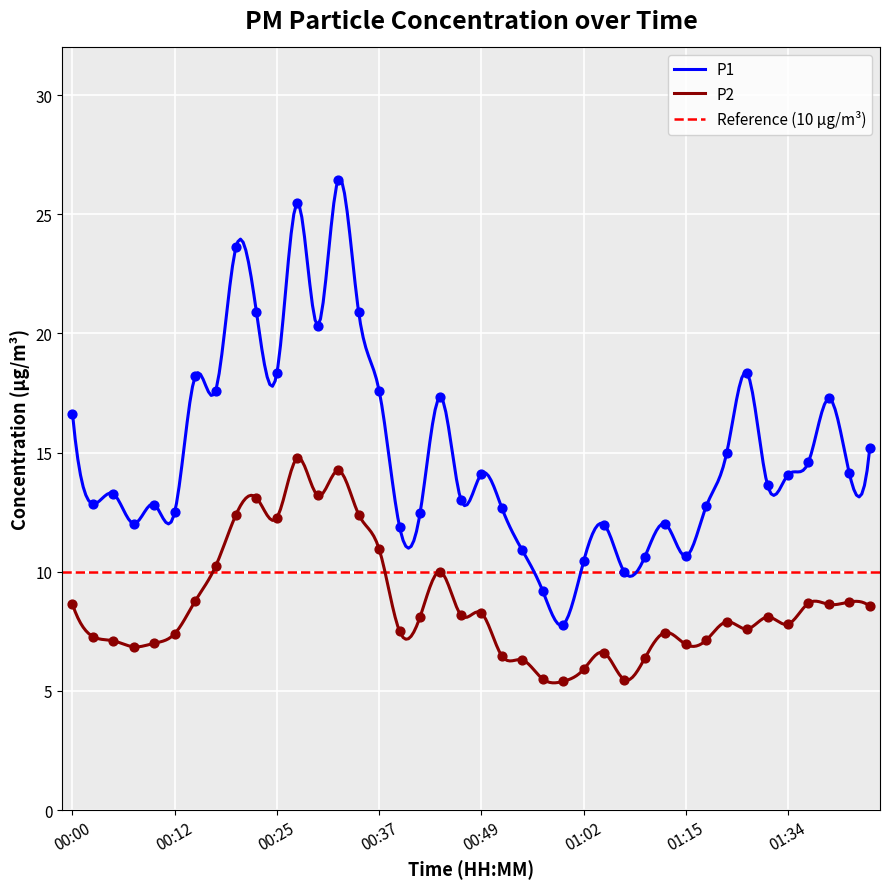

At how many categories does at least one series exceed 17?

13